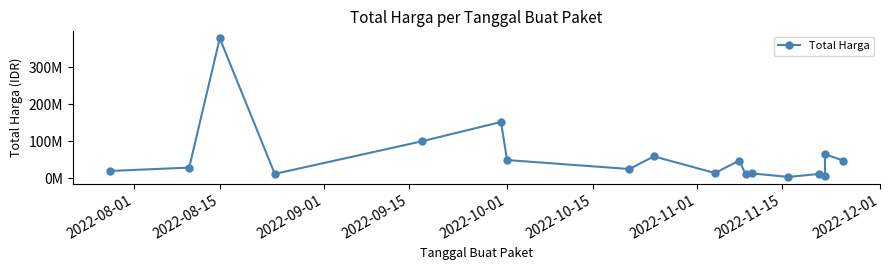

How many lines are shown in the chart?

1